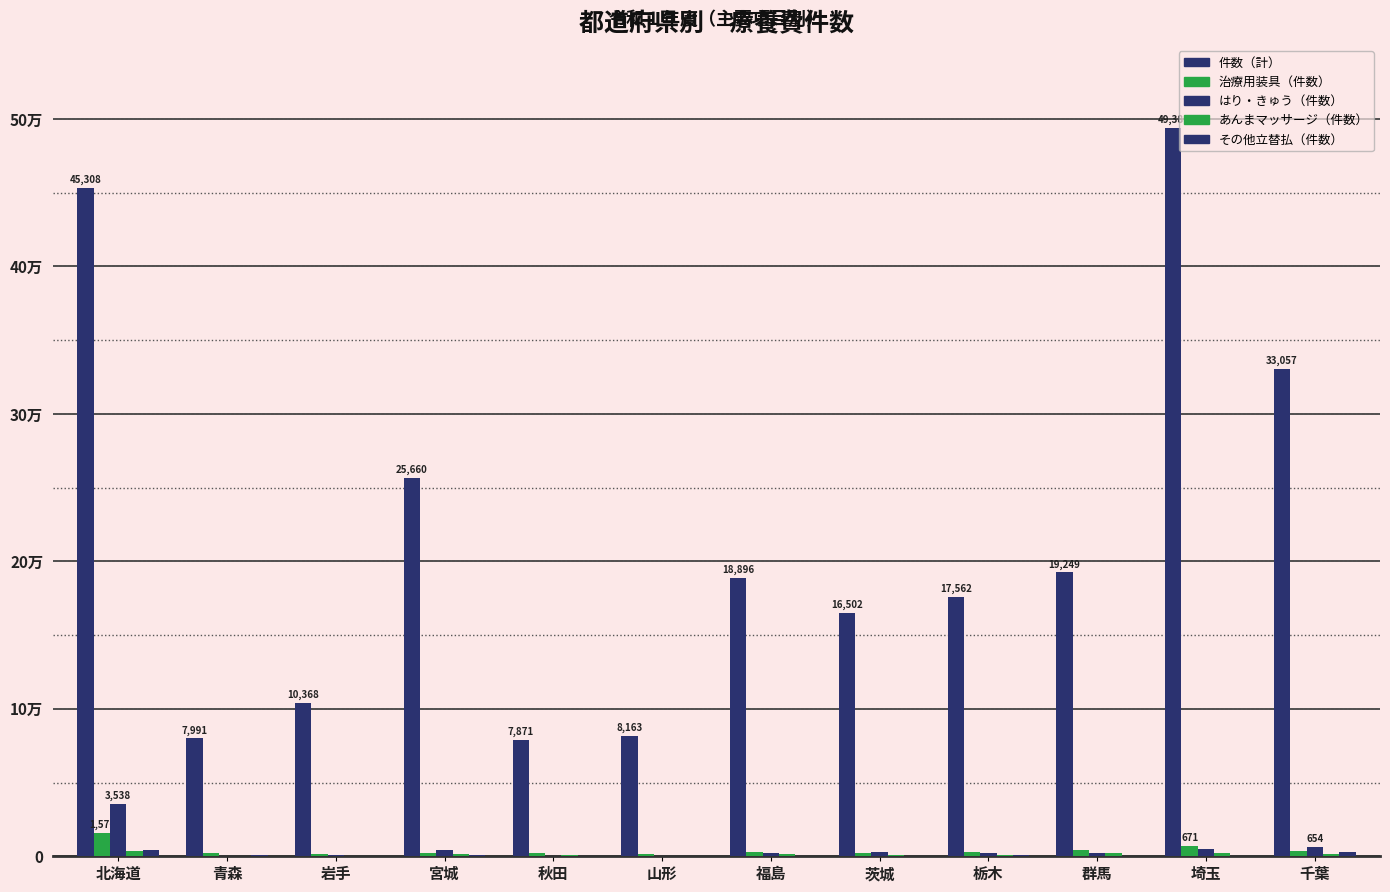

The value of その他立替払（件数） at 宮城 is 13. True or false?

False